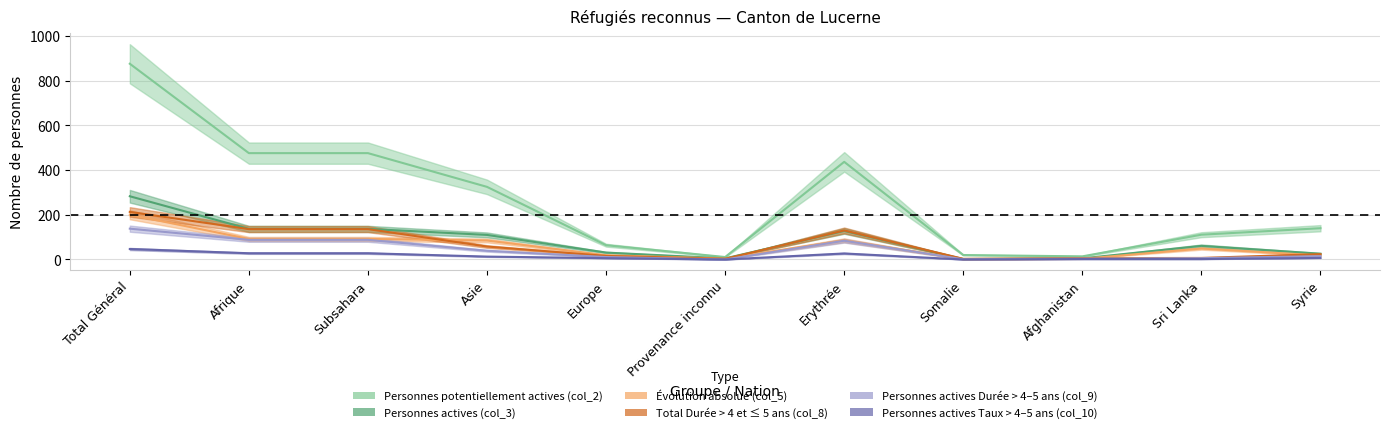

What is the greatest value displayed?

876